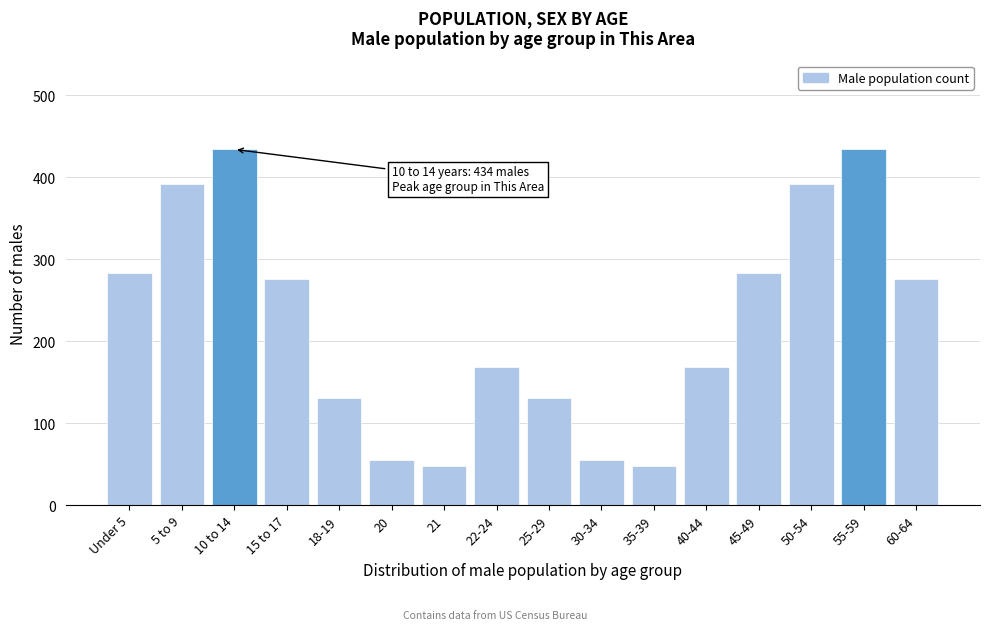

Reading left to right, what are all the values shown in this chart?

283	392	434	276	131	55	47	168	131	55	47	168	283	392	434	276